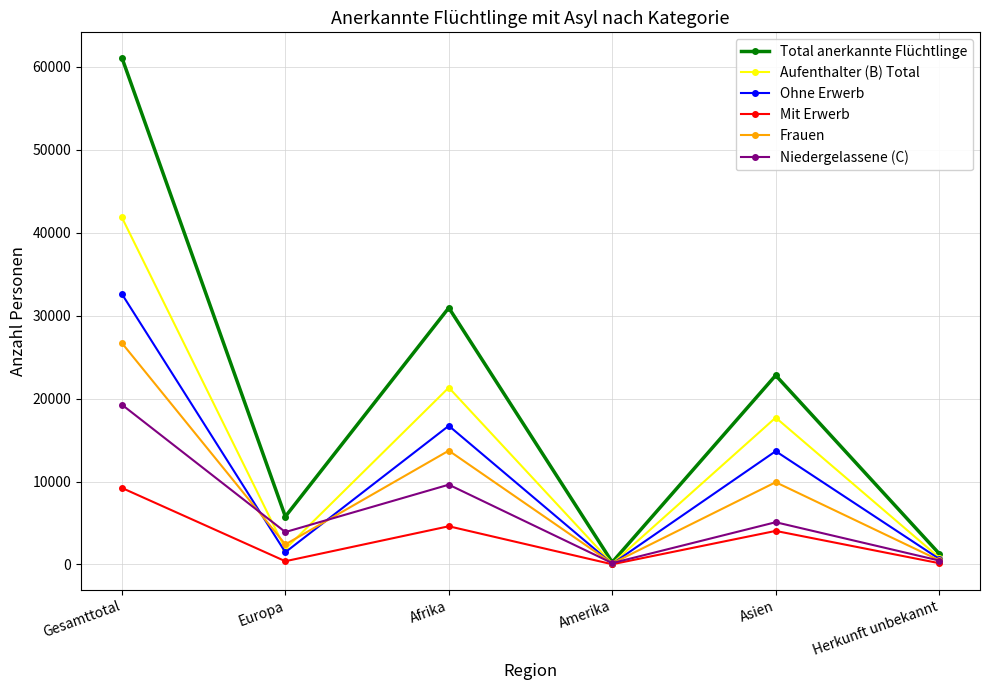

True or false: Mit Erwerb has more than 0 points higher than both neighbors.

True